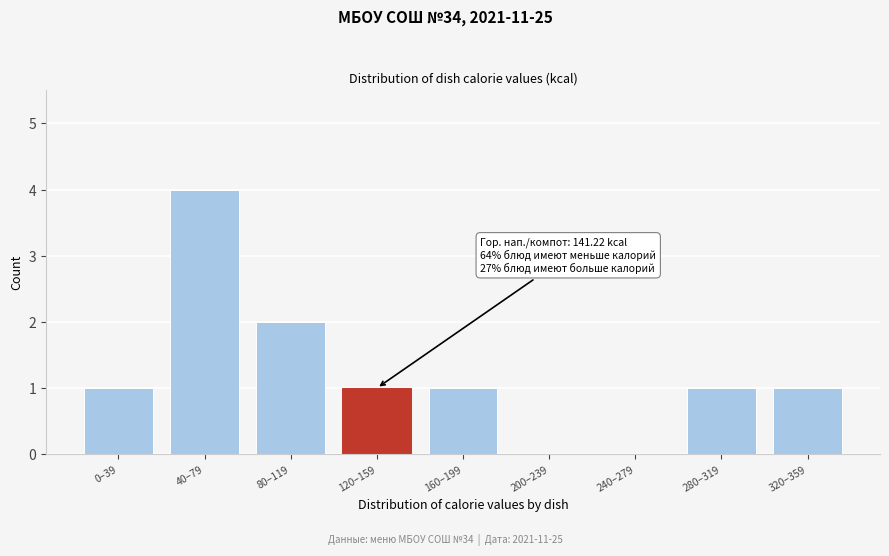

Reading right to left, transcribe all the data shown in this chart.

320–359=1	280–319=1	240–279=0	200–239=0	160–199=1	120–159=1	80–119=2	40–79=4	0–39=1